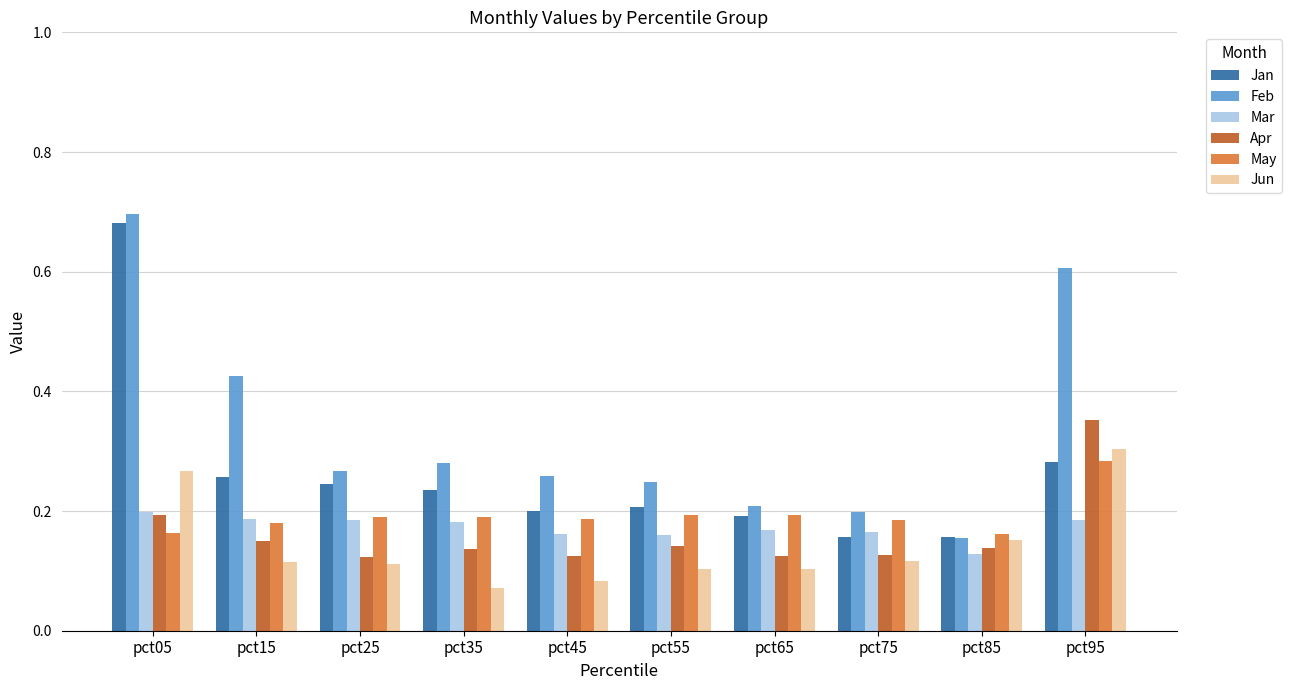

What is the sum of all Jun values?

1.4